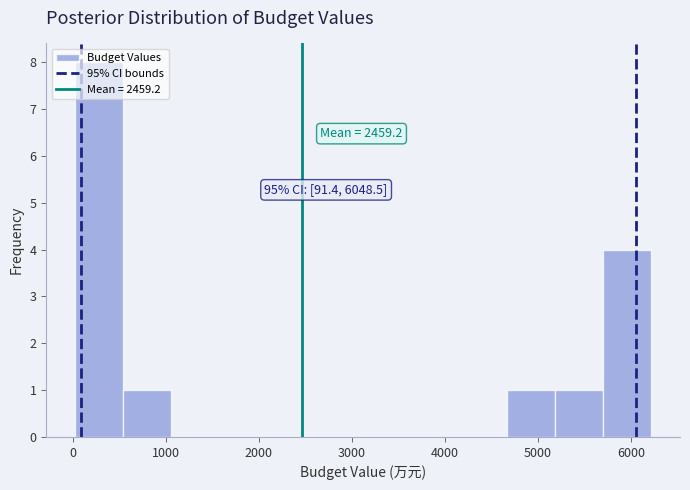

Which range on the x-axis has the tallest bar?

0 to 500